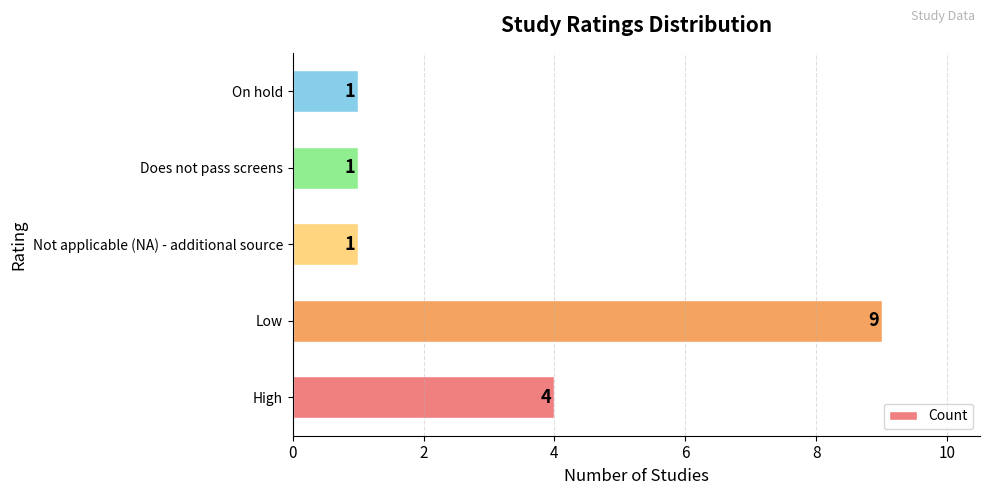

How many data points are above 1?

2